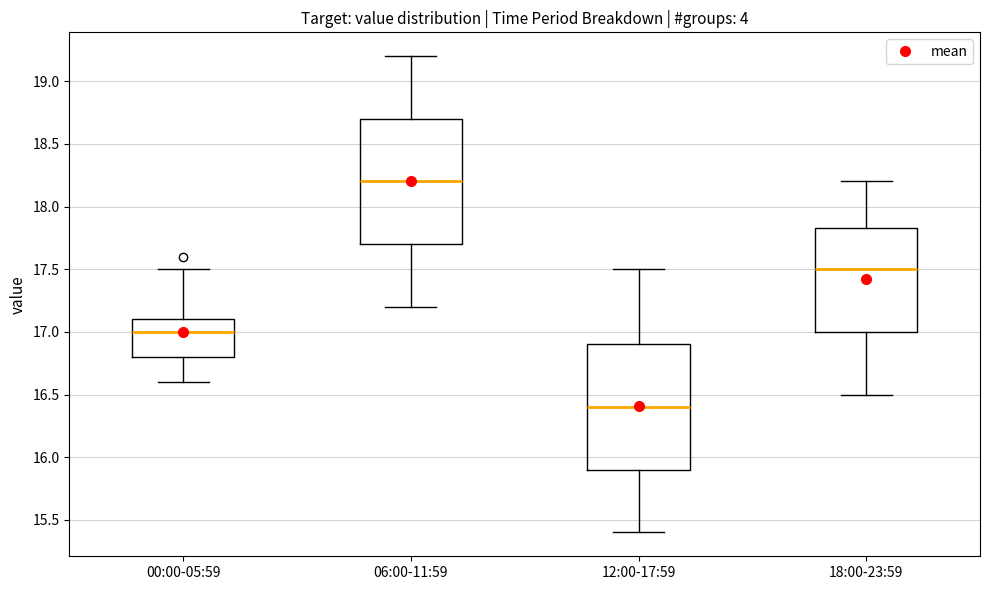

Which box's median line is the highest?

06:00-11:59